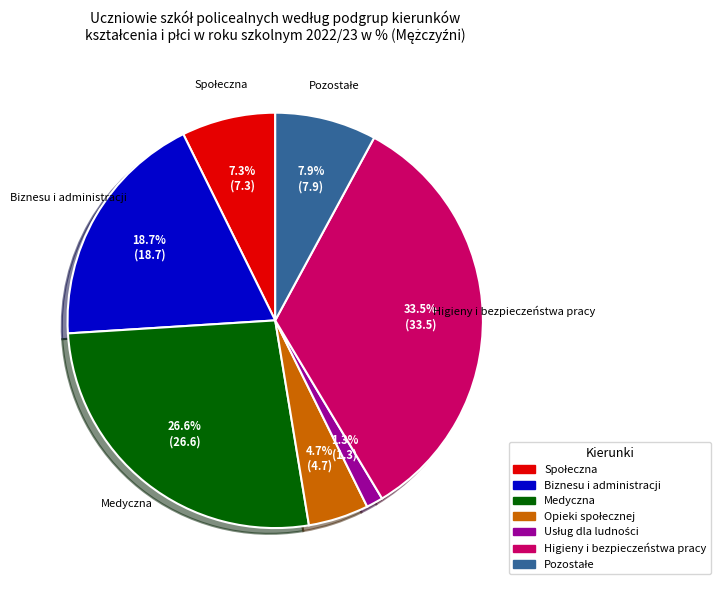

How many slices are in this pie chart?

7